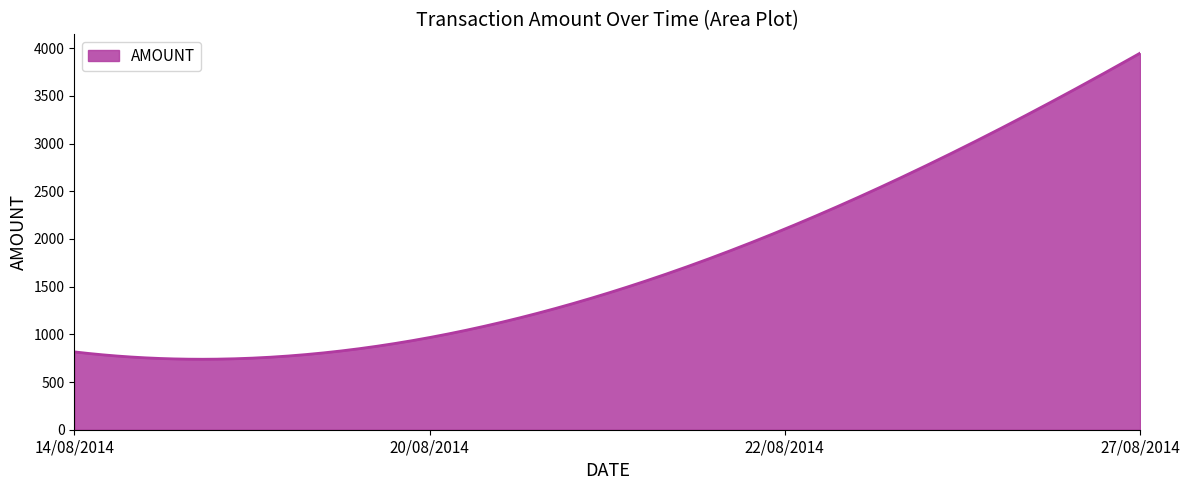

What is the smallest value displayed?

738.9